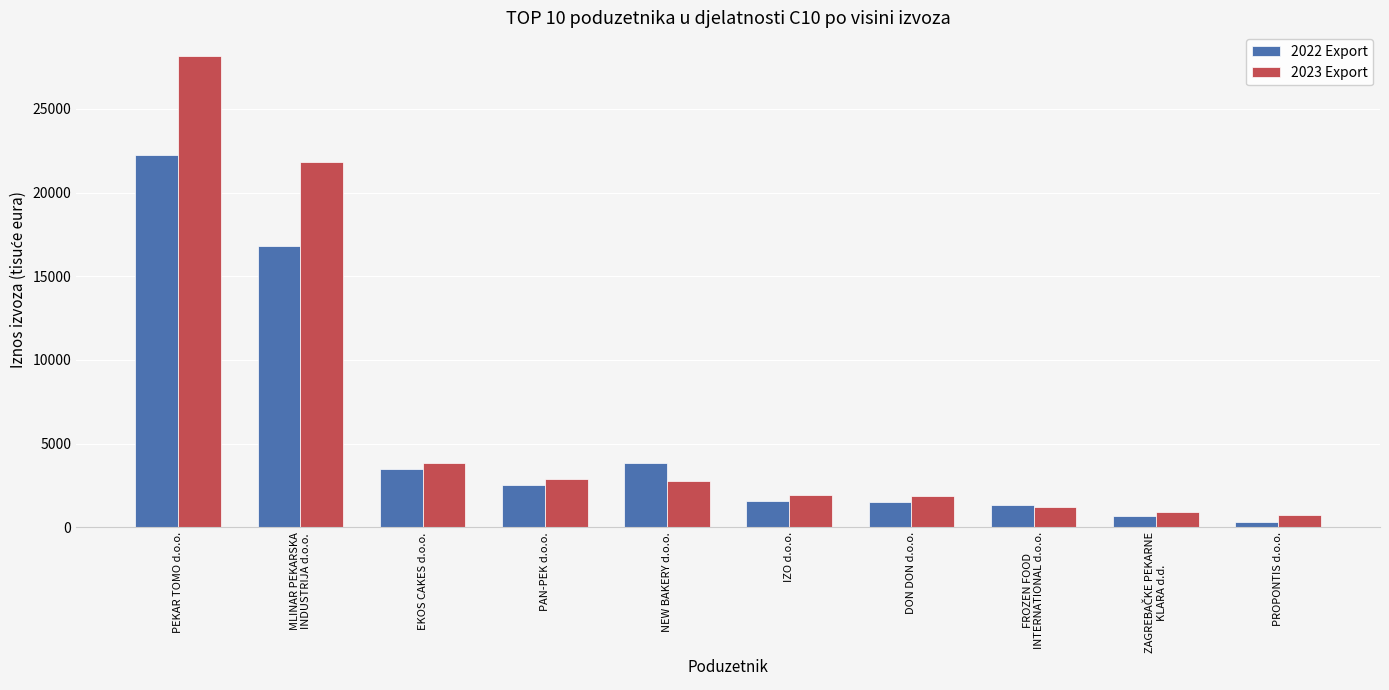

How many groups of bars are there?

10